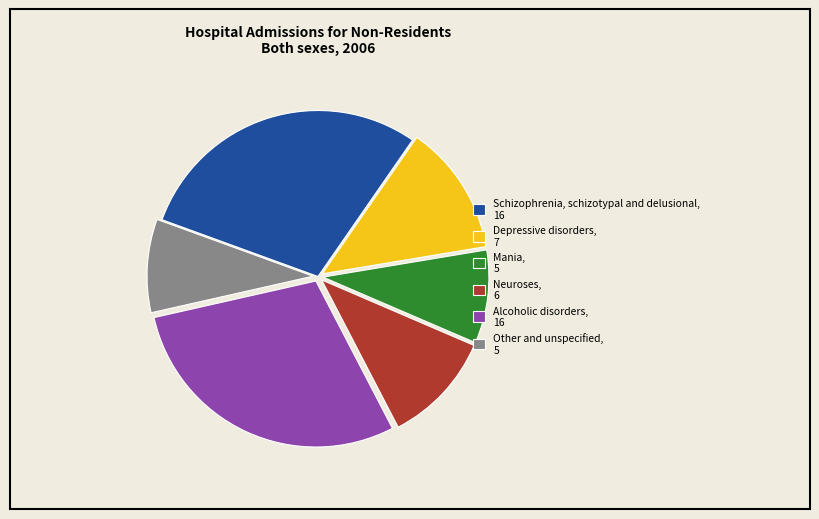

Approximately how many times larger is the value at Depressive disorders, 7 compared to Alcoholic disorders, 16?

0.4